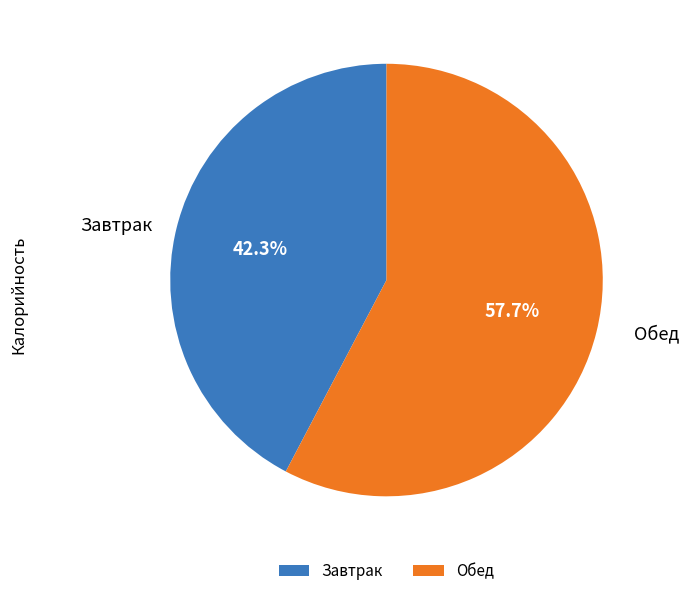

Count the number of slices in the pie.

2